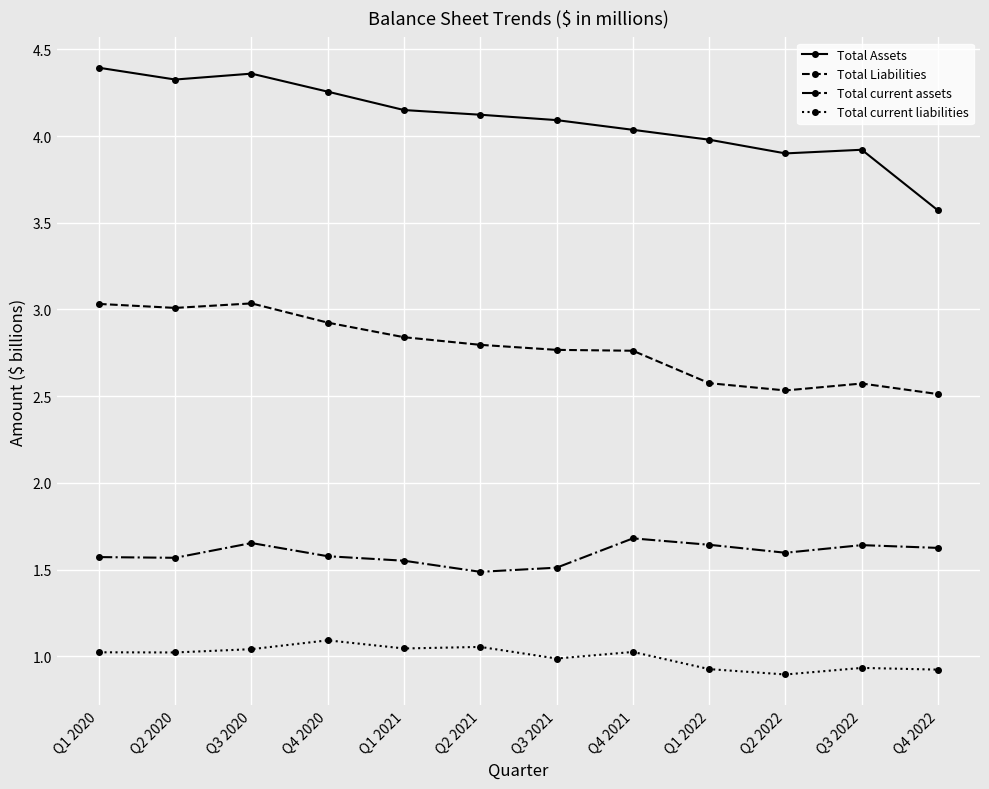

What is the minimum value for Total Assets?

3.6